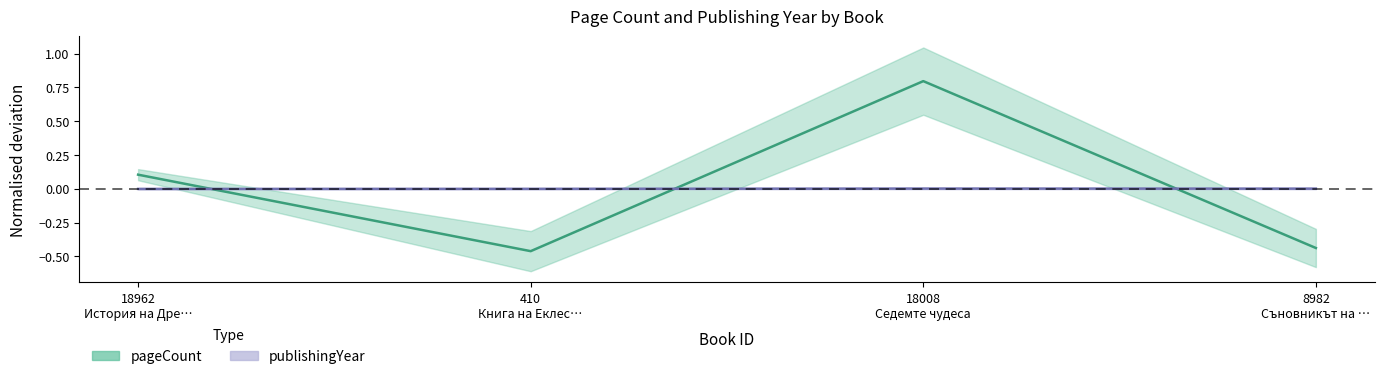

True or false: pageCount and publishingYear cross at least once.

True